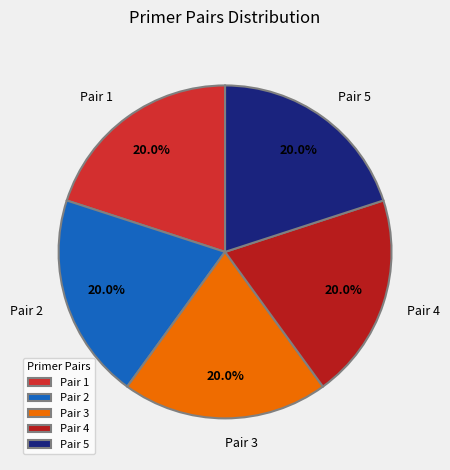

Does any single category account for the majority?

No